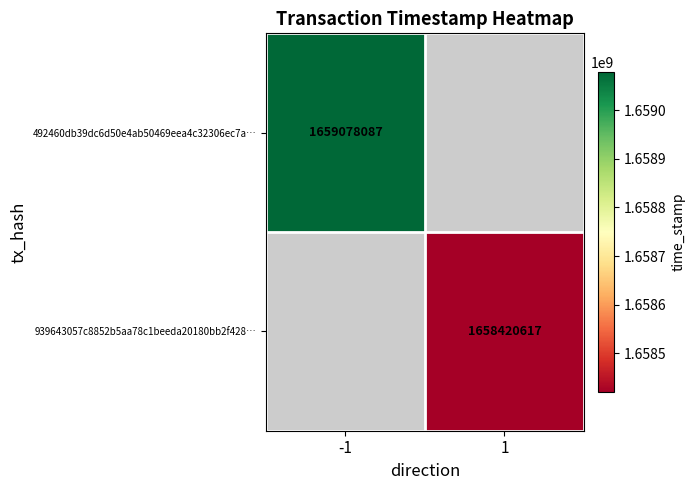

Is the value of 492460db39dc6d50e4ab50469eea4c32306ec7a… at -1 greater than the value of 939643057c8852b5aa78c1beeda20180bb2f428… at 1?

Yes